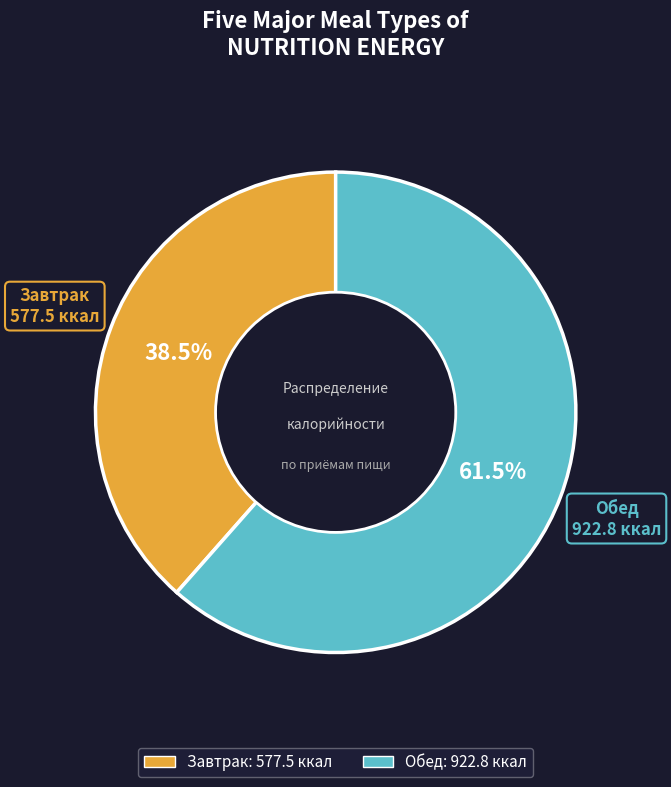

True or false: Обед accounts for 71% of the total.

False